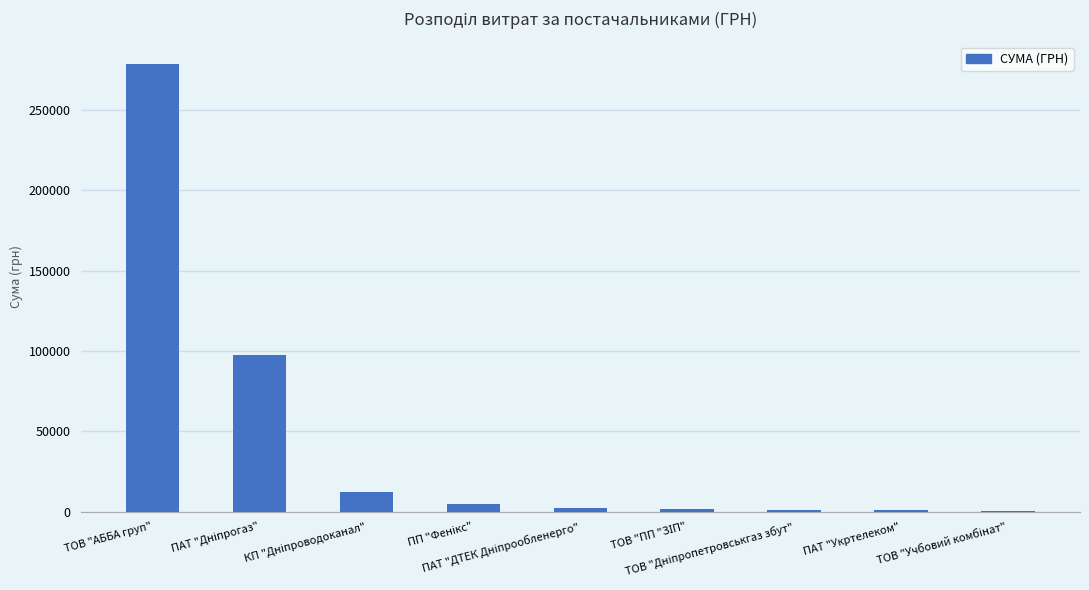

At which label does the data first exceed 2347?

ТОВ "АББА груп"